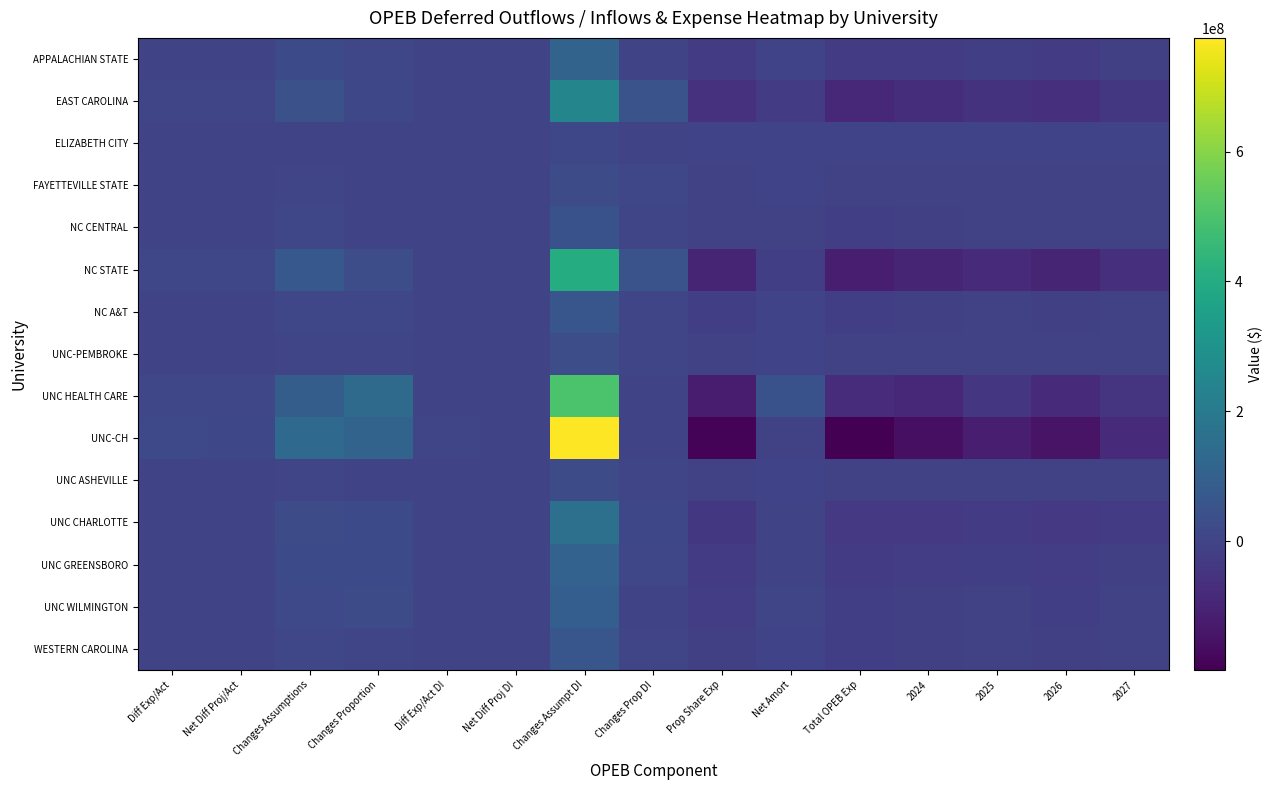

Rank the series by their maximum value, from highest to lowest.

UNC-CH, UNC HEALTH CARE, NC STATE, EAST CAROLINA, UNC CHARLOTTE, APPALACHIAN STATE, UNC GREENSBORO, UNC WILMINGTON, NC A&T, WESTERN CAROLINA, NC CENTRAL, UNC-PEMBROKE, FAYETTEVILLE STATE, UNC ASHEVILLE, ELIZABETH CITY